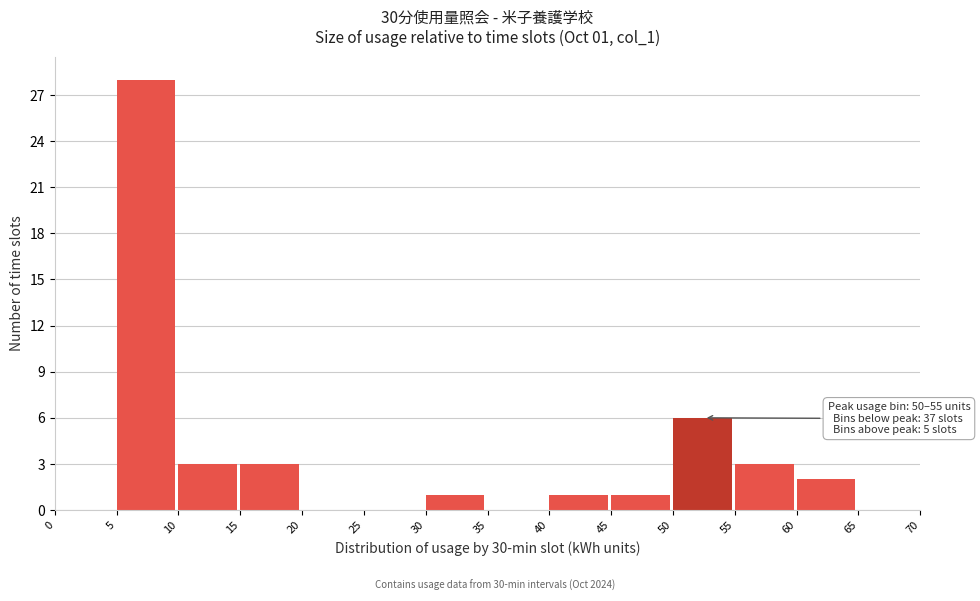

Which range on the x-axis has the tallest bar?

5 to 10